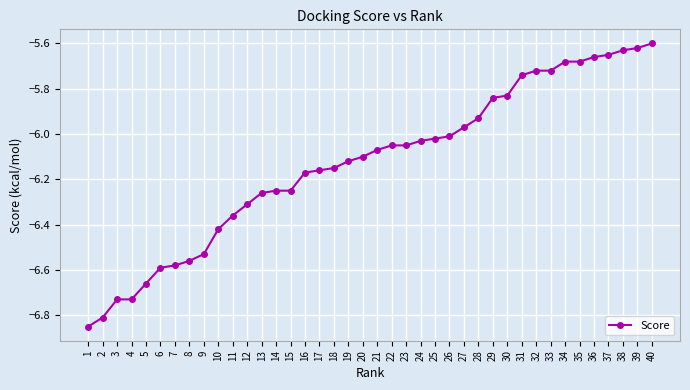

What is the difference between the values at 11 and 23?

0.3